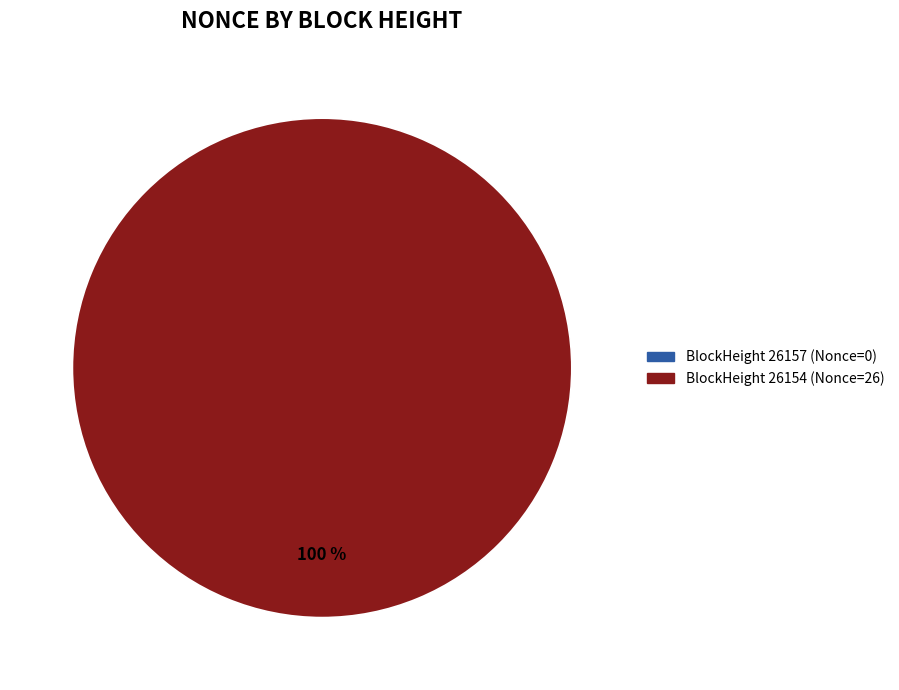

Which has a higher value, 26157 or 26154?

26154